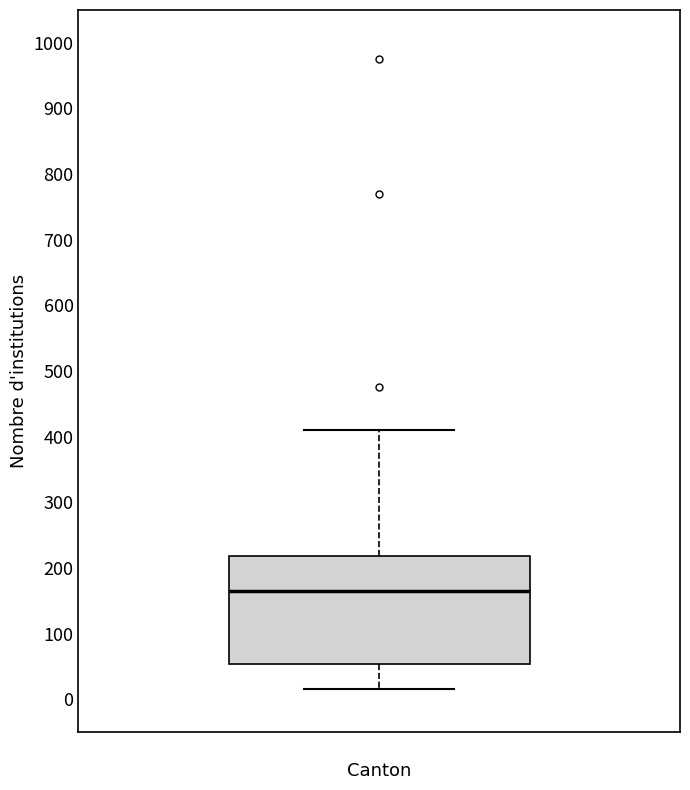

Read this box plot against the y-axis: the position of the median line, the range covered by the box, and the ends of both whiskers. The values are not printed on the chart, so give them approximately, as read against the axis.

median 160, box 50 to 220, whiskers 20 to 410